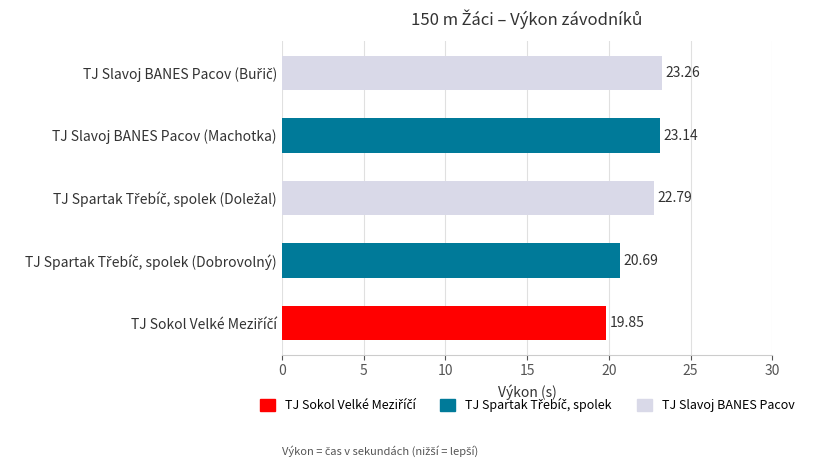

What is the sum of all values?

109.7